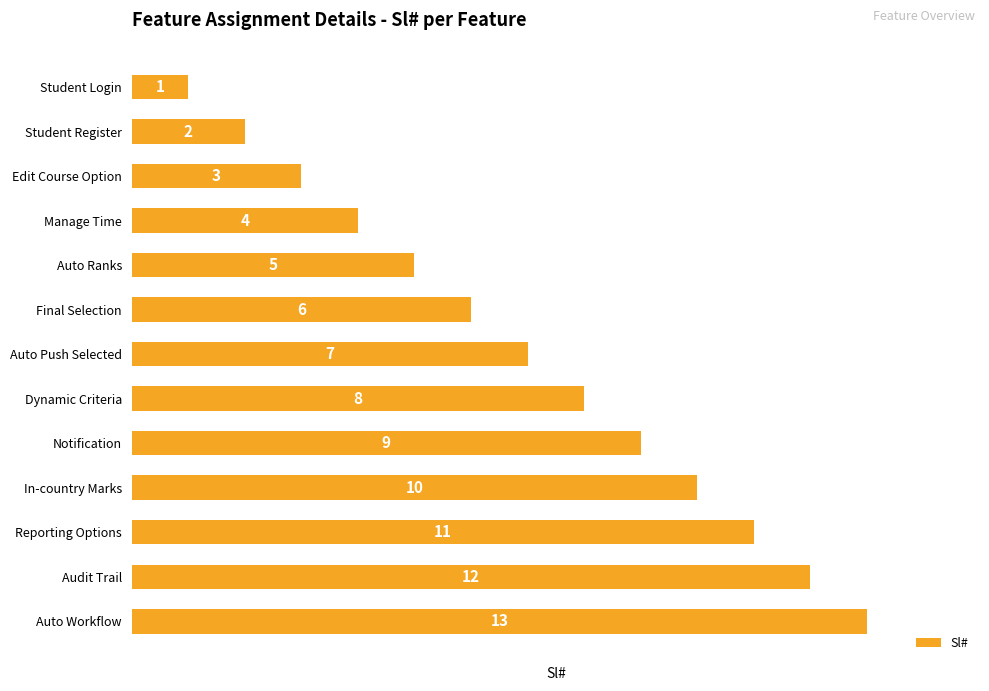

Approximately how many times larger is the value at Dynamic Criteria compared to Audit Trail?

0.7